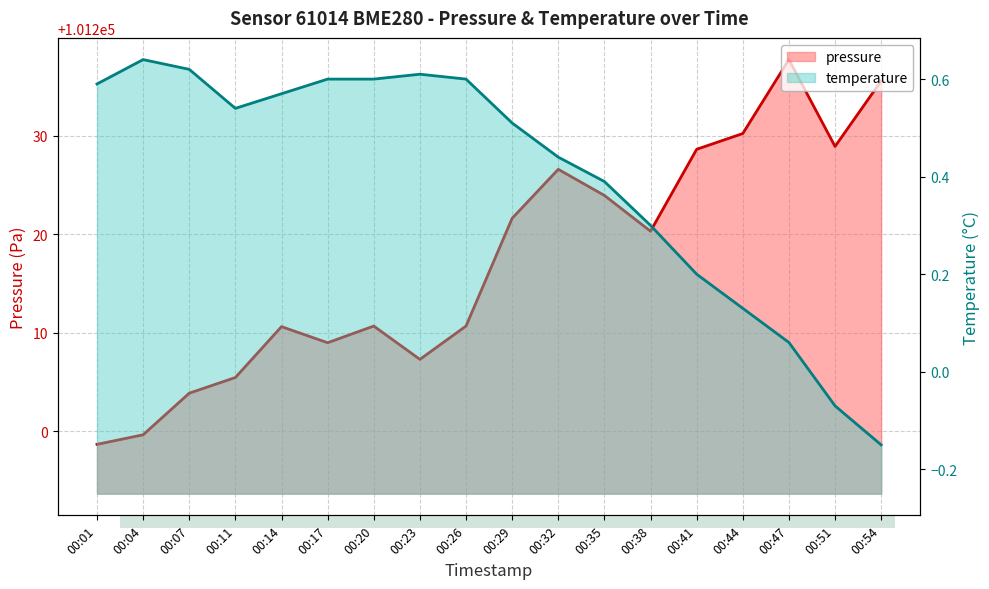

How many series are shown in this chart?

2